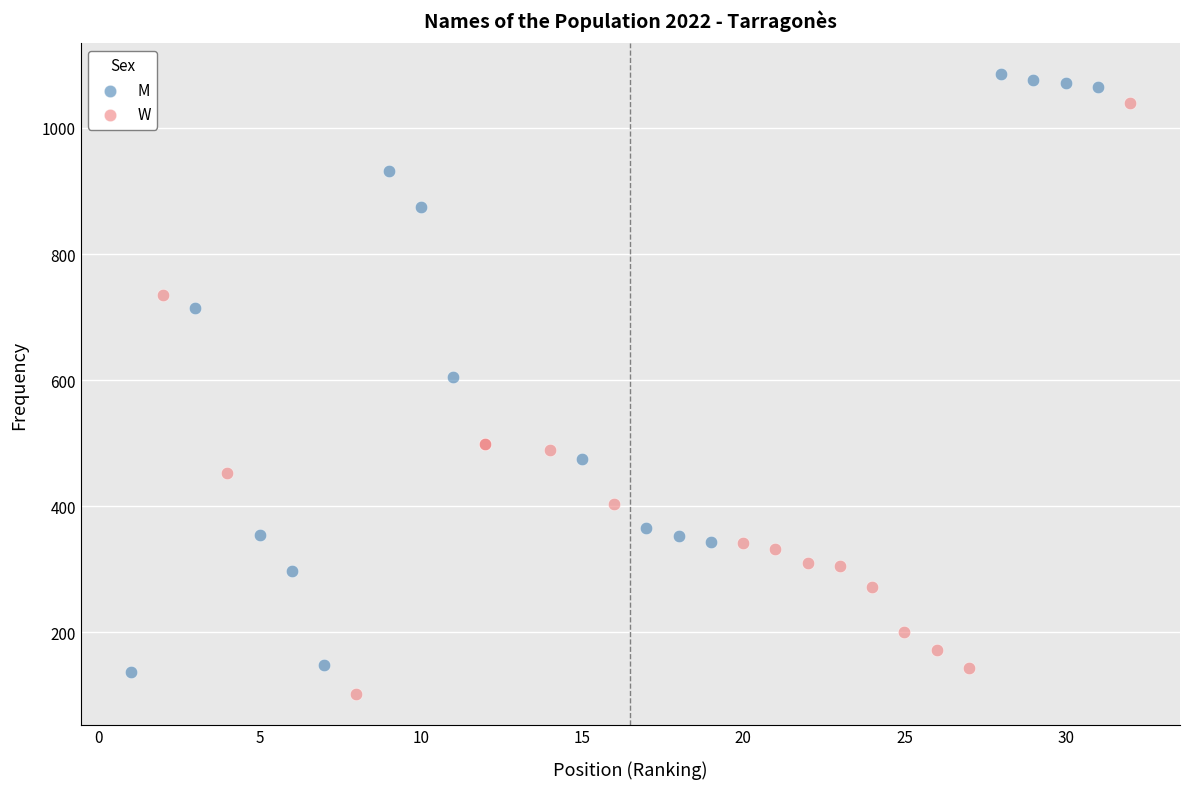

Which series has the widest spread of Y values?

M